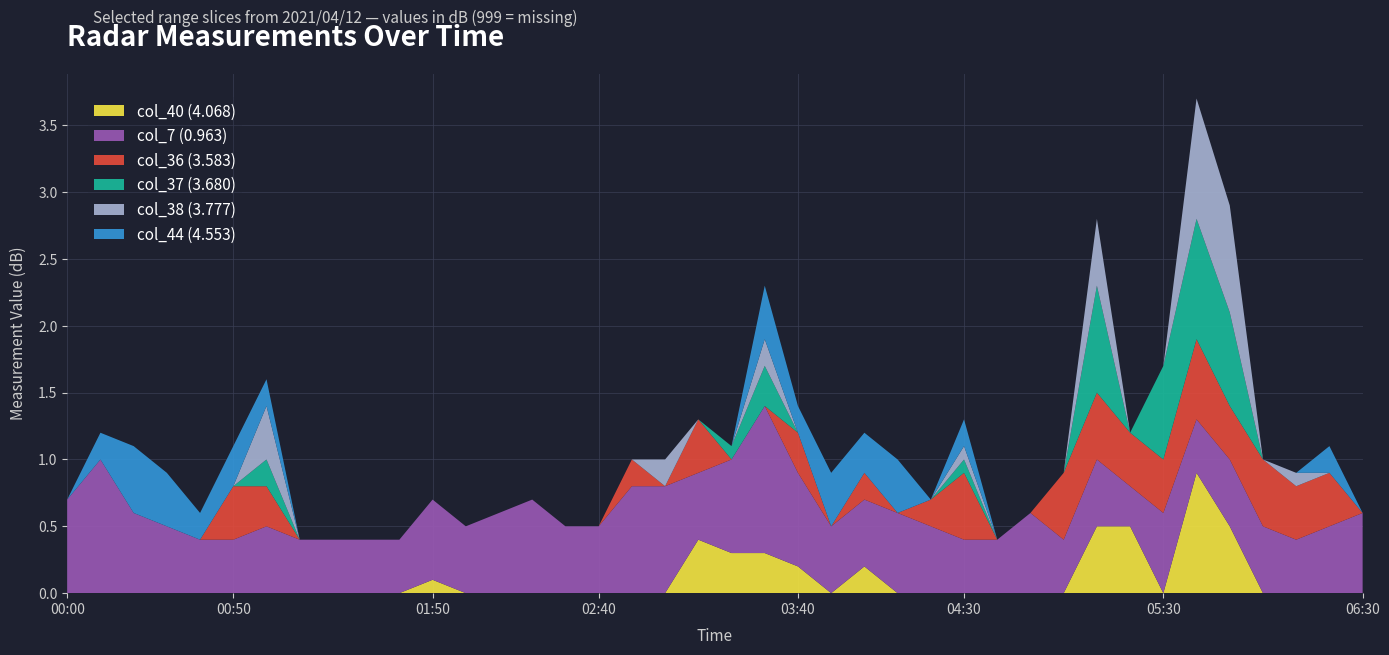

Reading left to right, list all the values displayed in this chart.

col_40 (4.068): 00:00=999.0	00:10=999.0	00:20=999.0	00:30=999.0	00:40=999.0	00:50=999.0	01:00=999.0	01:10=999.0	01:20=999.0	01:30=999.0	01:40=999.0	01:50=0.1	02:00=999.0	02:10=999.0	02:20=999.0	02:30=999.0	02:40=999.0	02:50=999.0	03:00=999.0	03:10=0.4	03:20=0.3	03:30=0.3	03:40=0.2	03:50=999.0	04:00=0.2	04:10=999.0	04:20=999.0	04:30=999.0	04:40=999.0	04:50=999.0	05:00=999.0	05:10=0.5	05:20=0.5	05:30=999.0	05:40=0.9	05:50=0.5	06:00=999.0	06:10=999.0	06:20=999.0	06:30=999.0
col_7 (0.963): 00:00=0.7	00:10=1.0	00:20=0.6	00:30=0.5	00:40=0.4	00:50=0.4	01:00=0.5	01:10=0.4	01:20=0.4	01:30=0.4	01:40=0.4	01:50=0.6	02:00=0.5	02:10=0.6	02:20=0.7	02:30=0.5	02:40=0.5	02:50=0.8	03:00=0.8	03:10=0.5	03:20=0.7	03:30=1.1	03:40=0.7	03:50=0.5	04:00=0.5	04:10=0.6	04:20=0.5	04:30=0.4	04:40=0.4	04:50=0.6	05:00=0.4	05:10=0.5	05:20=0.3	05:30=0.6	05:40=0.4	05:50=0.5	06:00=0.5	06:10=0.4	06:20=0.5	06:30=0.6
col_36 (3.583): 00:00=999.0	00:10=999.0	00:20=999.0	00:30=999.0	00:40=999.0	00:50=0.4	01:00=0.3	01:10=999.0	01:20=999.0	01:30=999.0	01:40=999.0	01:50=999.0	02:00=999.0	02:10=999.0	02:20=999.0	02:30=999.0	02:40=999.0	02:50=0.2	03:00=999.0	03:10=0.4	03:20=999.0	03:30=999.0	03:40=0.3	03:50=999.0	04:00=0.2	04:10=999.0	04:20=0.2	04:30=0.5	04:40=999.0	04:50=999.0	05:00=0.5	05:10=0.5	05:20=0.4	05:30=0.4	05:40=0.6	05:50=0.4	06:00=0.5	06:10=0.4	06:20=0.4	06:30=999.0
col_37 (3.680): 00:00=999.0	00:10=999.0	00:20=999.0	00:30=999.0	00:40=999.0	00:50=999.0	01:00=0.2	01:10=999.0	01:20=999.0	01:30=999.0	01:40=999.0	01:50=999.0	02:00=999.0	02:10=999.0	02:20=999.0	02:30=999.0	02:40=999.0	02:50=999.0	03:00=999.0	03:10=999.0	03:20=0.1	03:30=0.3	03:40=999.0	03:50=999.0	04:00=999.0	04:10=999.0	04:20=999.0	04:30=0.1	04:40=999.0	04:50=999.0	05:00=999.0	05:10=0.8	05:20=999.0	05:30=0.7	05:40=0.9	05:50=0.7	06:00=999.0	06:10=999.0	06:20=999.0	06:30=999.0
col_38 (3.777): 00:00=999.0	00:10=999.0	00:20=999.0	00:30=999.0	00:40=999.0	00:50=999.0	01:00=0.4	01:10=999.0	01:20=999.0	01:30=999.0	01:40=999.0	01:50=999.0	02:00=999.0	02:10=999.0	02:20=999.0	02:30=999.0	02:40=999.0	02:50=999.0	03:00=0.2	03:10=999.0	03:20=999.0	03:30=0.2	03:40=999.0	03:50=999.0	04:00=999.0	04:10=999.0	04:20=999.0	04:30=0.1	04:40=999.0	04:50=999.0	05:00=999.0	05:10=0.5	05:20=999.0	05:30=999.0	05:40=0.9	05:50=0.8	06:00=999.0	06:10=0.1	06:20=999.0	06:30=999.0
col_44 (4.553): 00:00=999.0	00:10=0.2	00:20=0.5	00:30=0.4	00:40=0.2	00:50=0.3	01:00=0.2	01:10=999.0	01:20=999.0	01:30=999.0	01:40=999.0	01:50=999.0	02:00=999.0	02:10=999.0	02:20=999.0	02:30=999.0	02:40=999.0	02:50=999.0	03:00=999.0	03:10=999.0	03:20=999.0	03:30=0.4	03:40=0.2	03:50=0.4	04:00=0.3	04:10=0.4	04:20=999.0	04:30=0.2	04:40=999.0	04:50=999.0	05:00=999.0	05:10=999.0	05:20=999.0	05:30=999.0	05:40=999.0	05:50=999.0	06:00=999.0	06:10=999.0	06:20=0.2	06:30=999.0